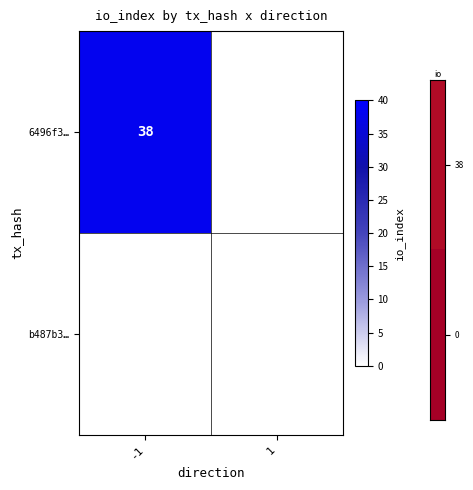

The value of 6496f3… at -1 is 38. True or false?

True